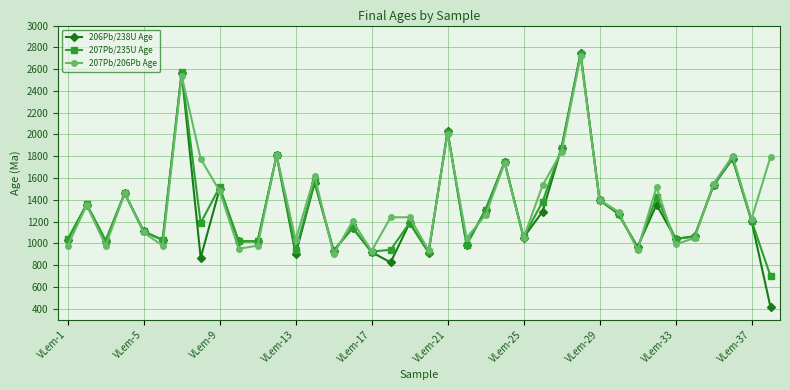

In 207Pb/206Pb Age, how many points are lower than both neighbors (excluding endpoints)?

12